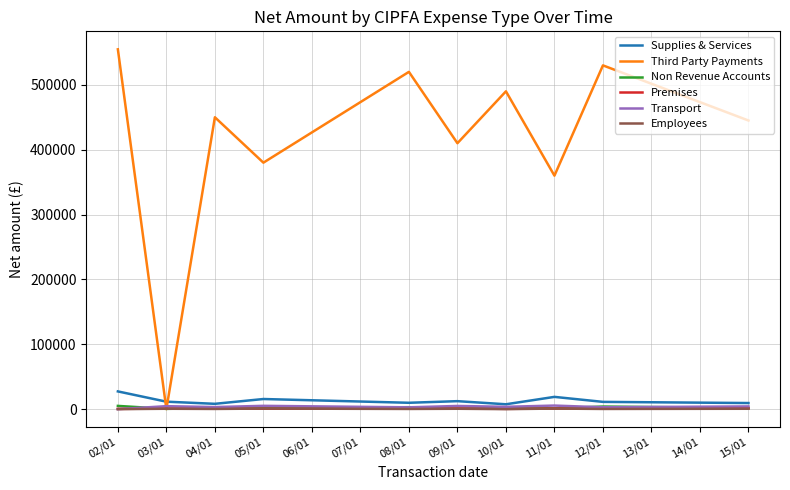

Does the chart display data point markers on the line(s)?

No